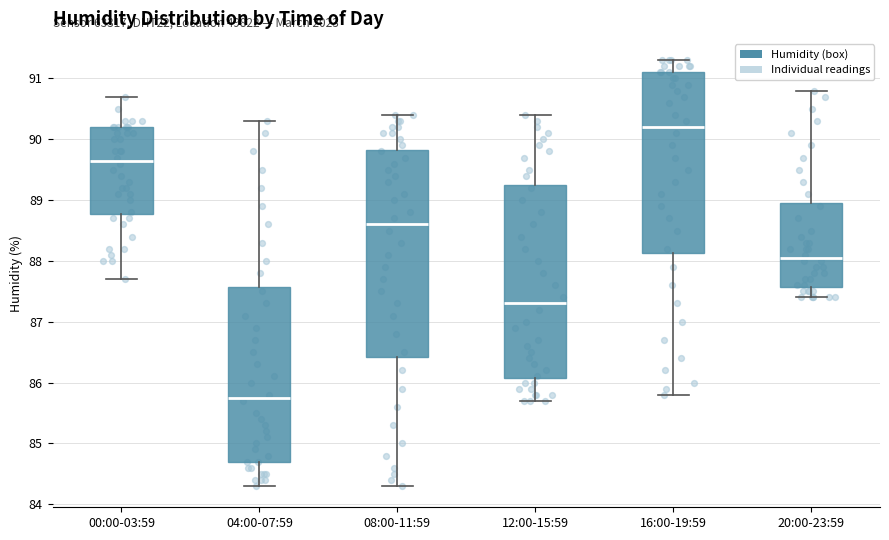

Reading left to right, transcribe this box plot: for each box, give where its median line is, the range the box spans, and where its two whiskers end, as read against the y-axis. The values are not printed on the chart, so give them approximately, as read against the axis.

00:00-03:59: median 89.7, box 88.8 to 90.2, whiskers 87.7 to 90.7
04:00-07:59: median 85.8, box 84.7 to 87.6, whiskers 84.3 to 90.3
08:00-11:59: median 88.6, box 86.4 to 89.8, whiskers 84.3 to 90.4
12:00-15:59: median 87.3, box 86.1 to 89.3, whiskers 85.7 to 90.4
16:00-19:59: median 90.2, box 88.1 to 91.1, whiskers 85.8 to 91.3
20:00-23:59: median 88.1, box 87.6 to 89.0, whiskers 87.4 to 90.8